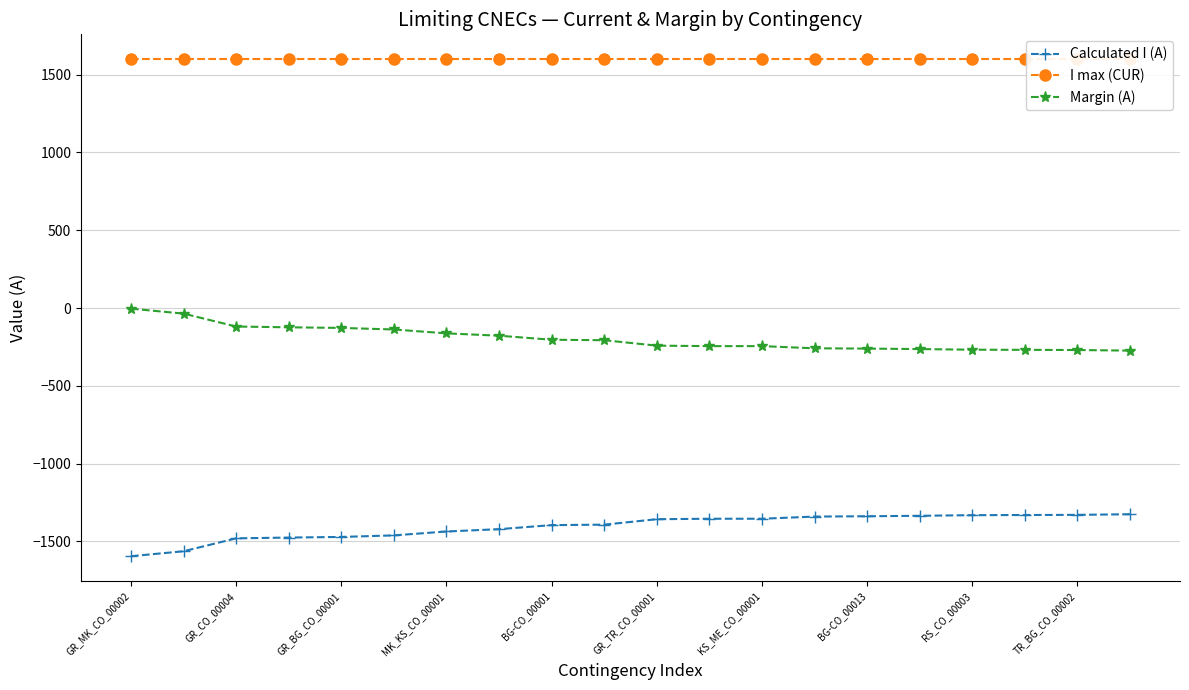

True or false: Margin (A) and Calculated I (A) cross at least once.

False